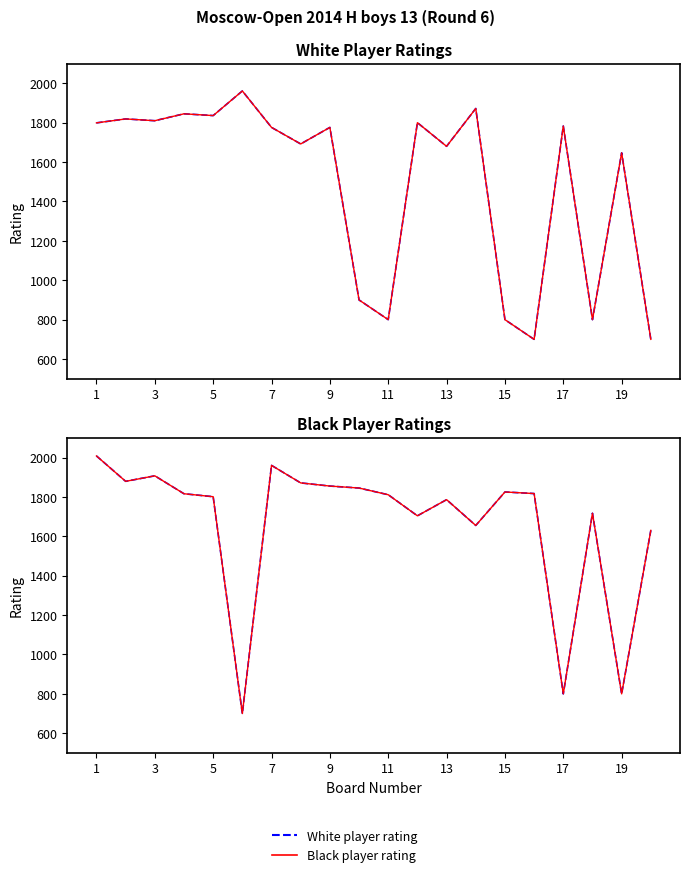

Which series has the widest spread of values?

Black rating (dashed)